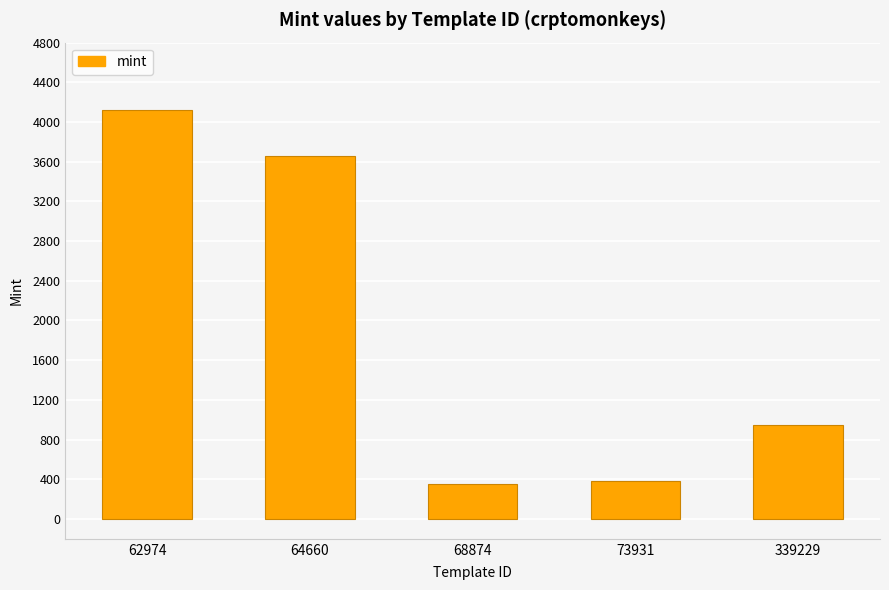

The value at 68874 is 139. True or false?

False